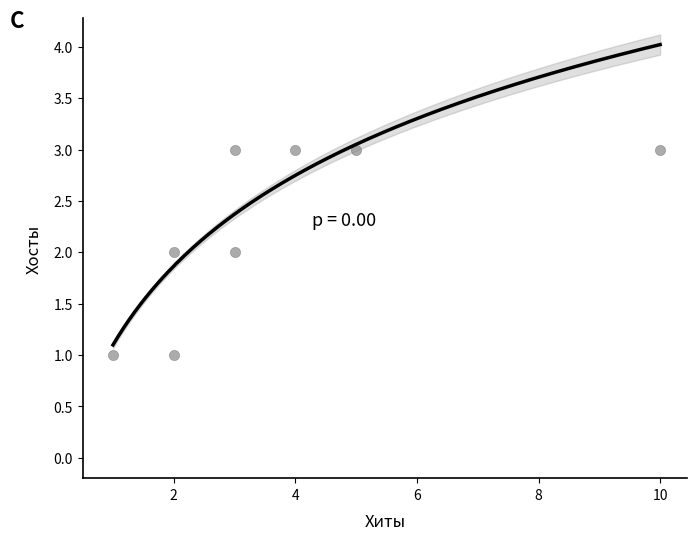

What is the range of X values (max minus min)?

9